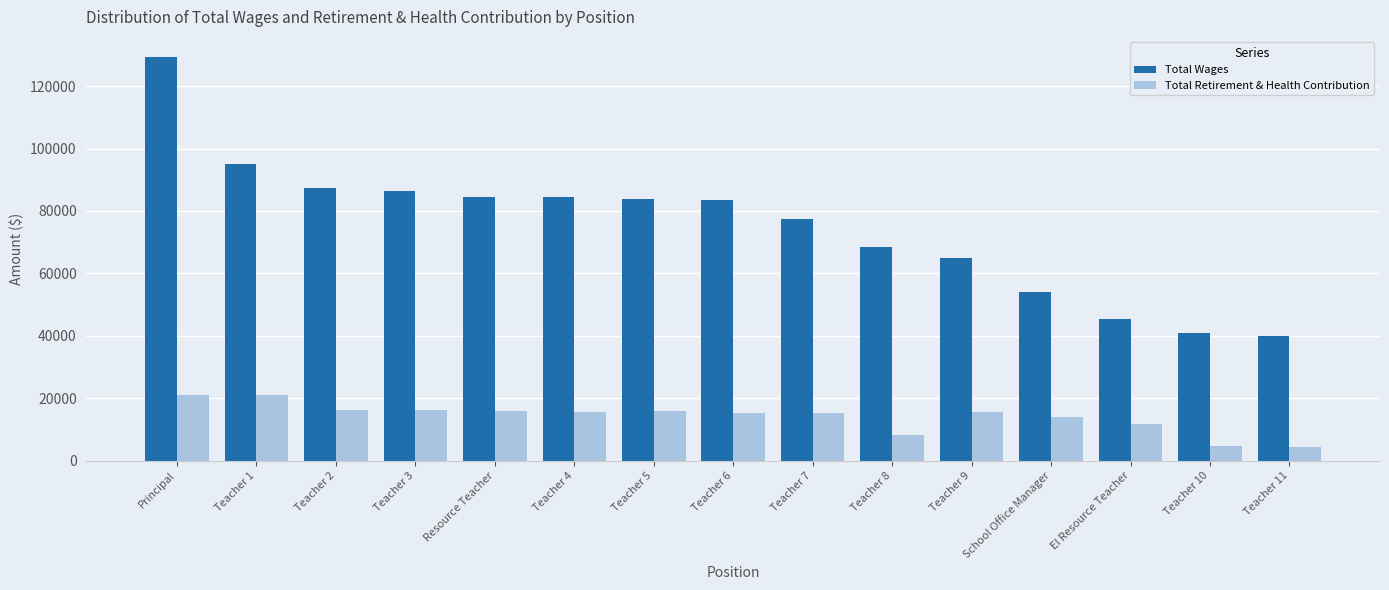

What is the total value across all series at Teacher 5?

99692